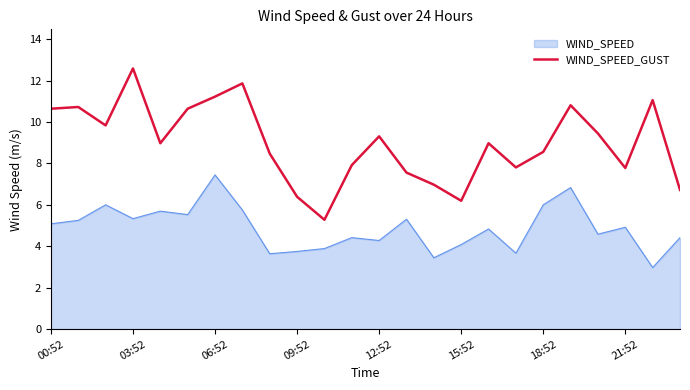

What is the minimum value for WIND_SPEED_GUST?

5.3